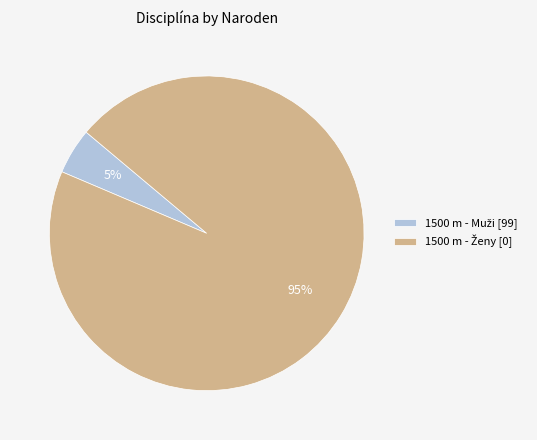

Does any single category account for the majority?

Yes